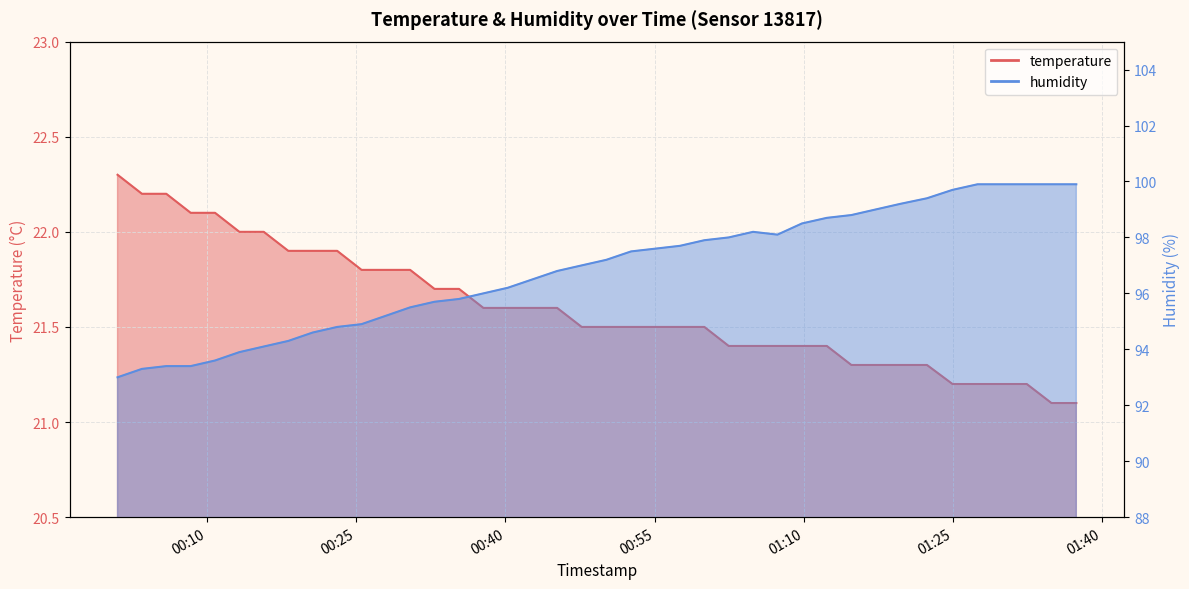

List the series in order of their peak value, lowest first.

temperature, humidity